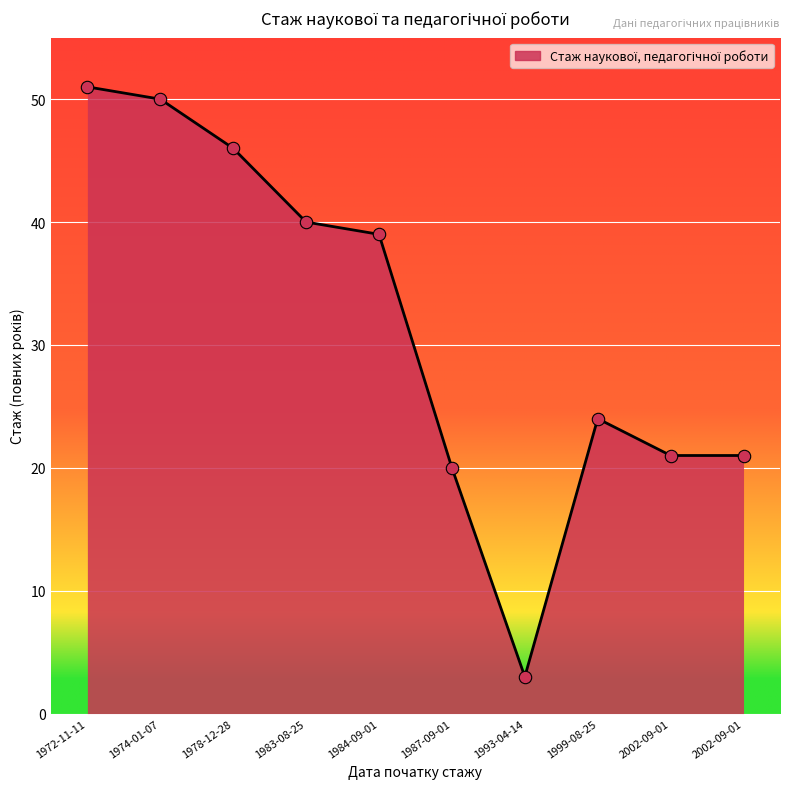

How many lines are shown in the chart?

1